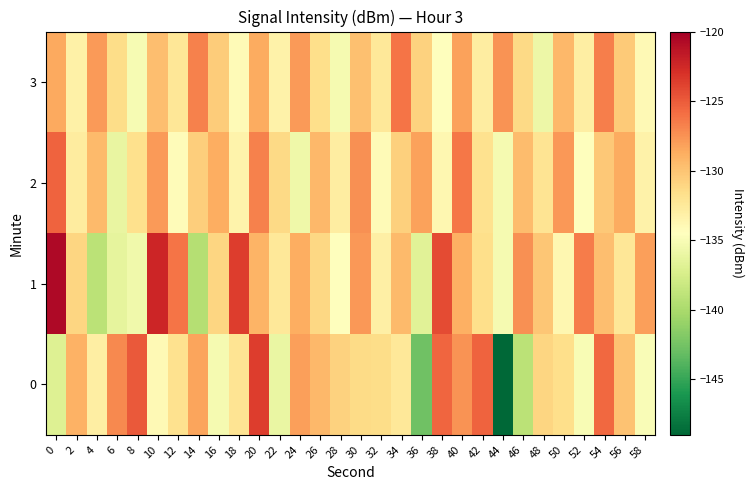

Which series has the largest total across all categories?

1